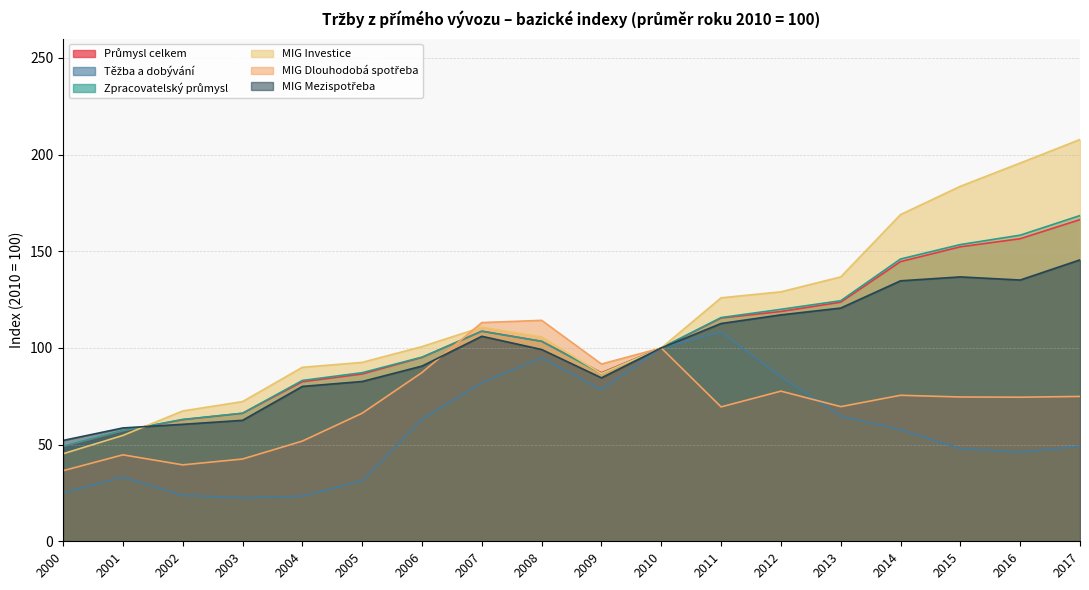

At which label does Průmysl celkem reach its minimum?

2000